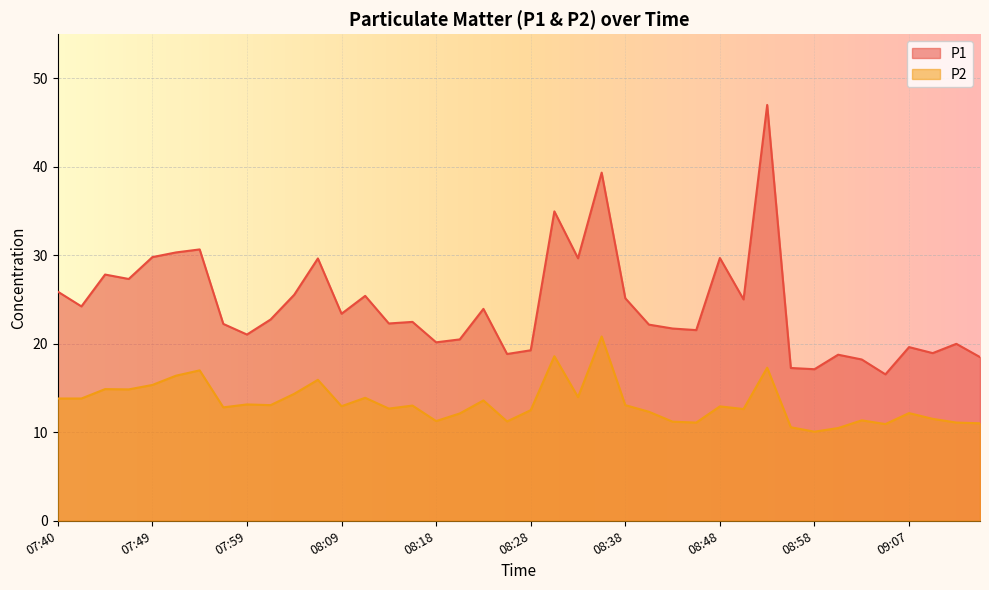

True or false: P1 and P2 cross at least once.

False